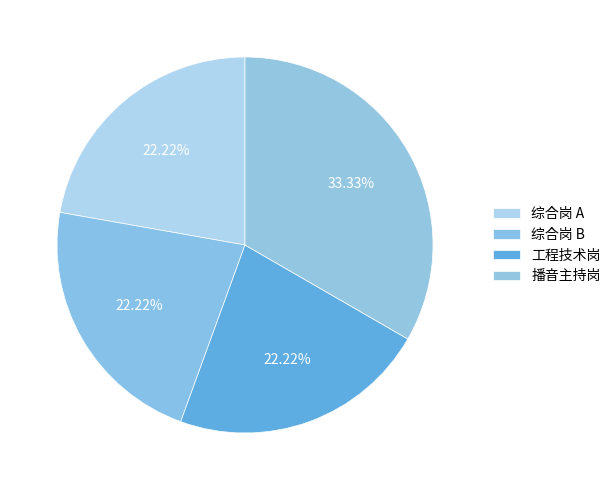

What percentage is the 工程技术岗 slice, to the nearest percent?

22%